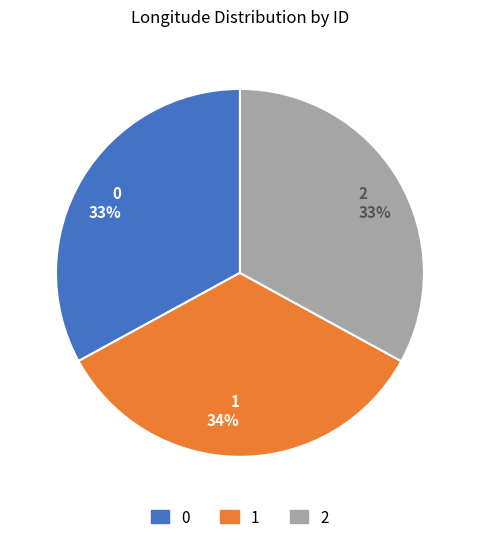

True or false: 2 accounts for 33% of the total.

True